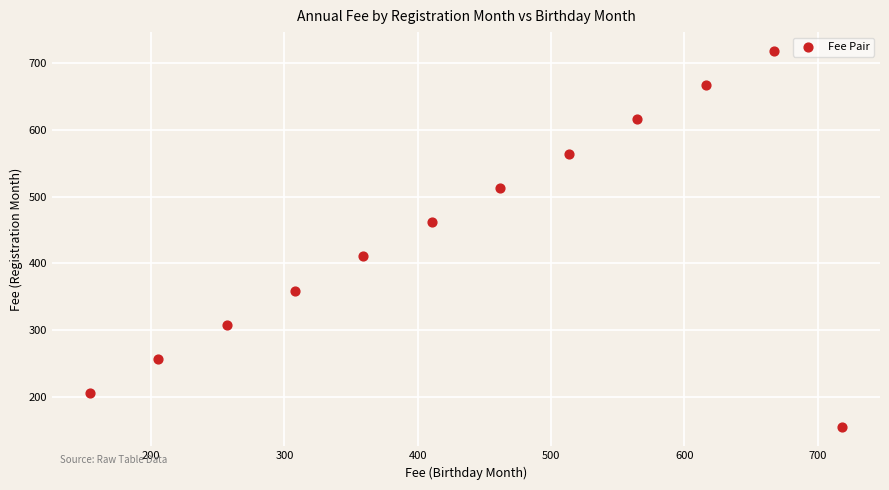

What is the average X value?

436.2